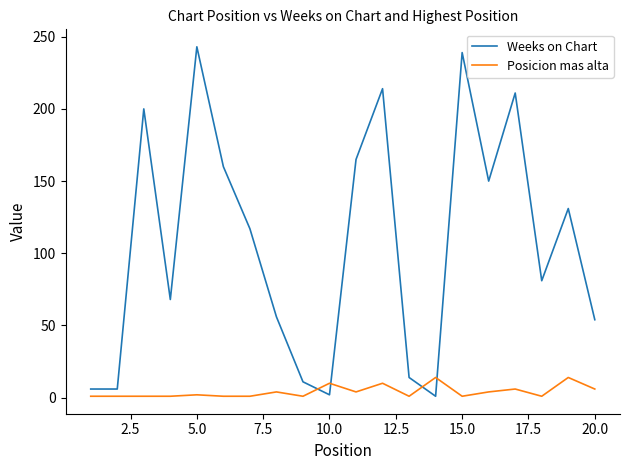

After their last crossing, which series has the higher values: Posicion mas alta or Weeks on Chart?

Weeks on Chart